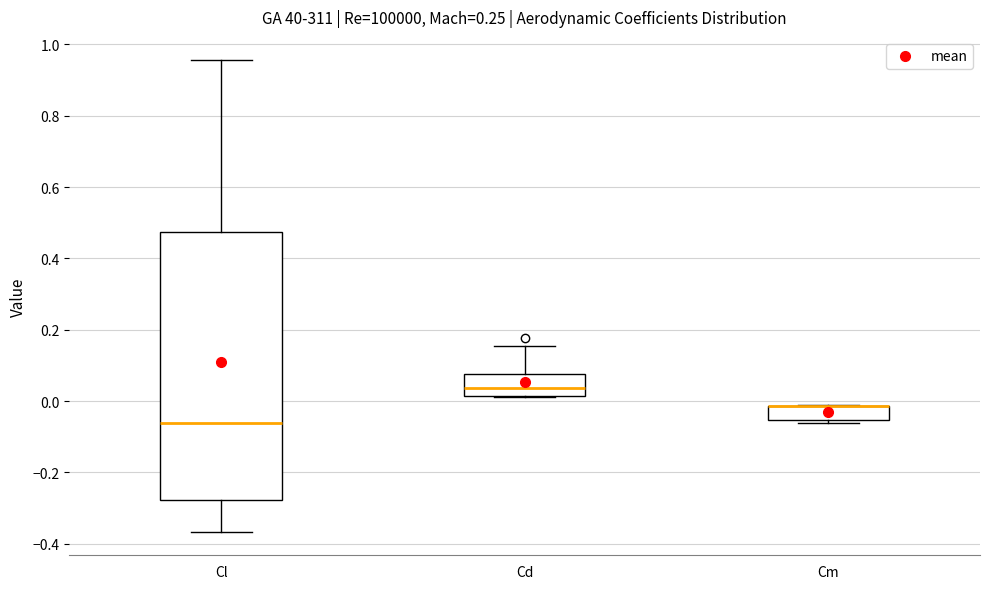

Which box is the tallest, from its lower edge to its upper edge?

Cl